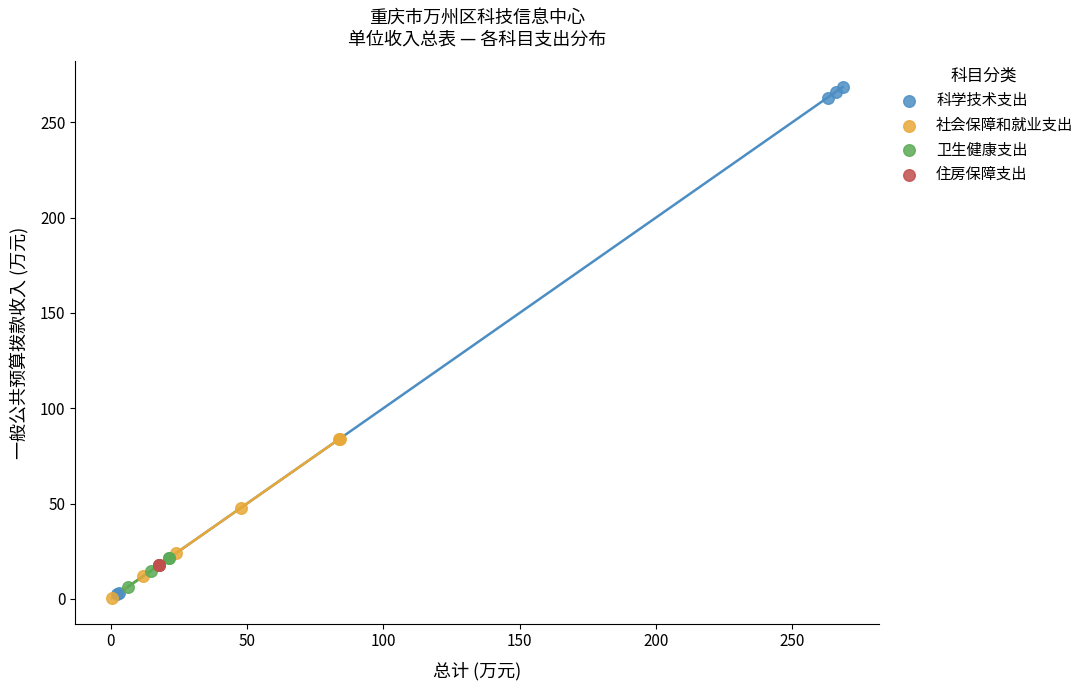

Which series contains the highest Y value?

科学技术支出